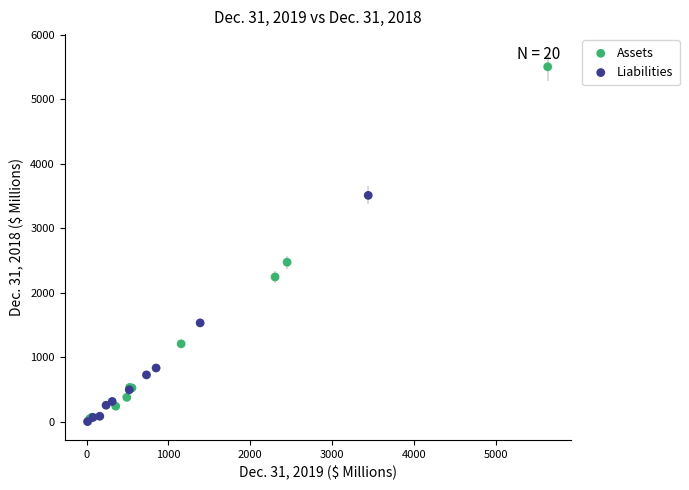

Which series reaches the maximum Y coordinate?

Assets